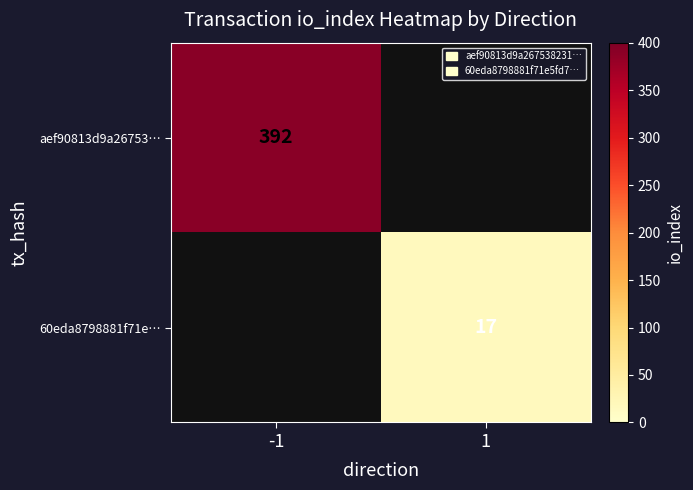

Is the value of aef90813d9a26753… at -1 greater than the value of 60eda8798881f71e… at 1?

Yes